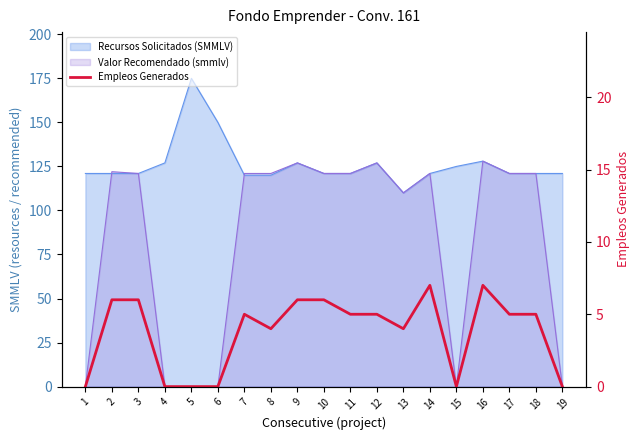

Reading right to left, what are all the values shown in this chart?

0	5	5	7	0	7	4	5	5	6	6	4	5	0	0	0	6	6	0